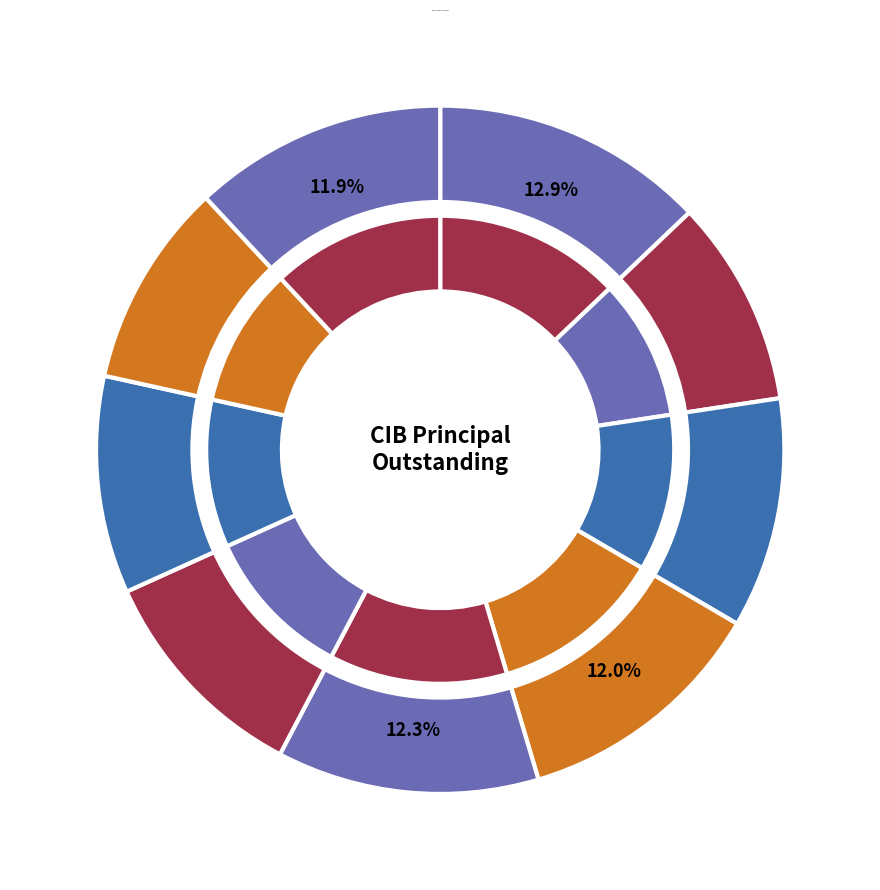

How many segments does this pie chart have?

9